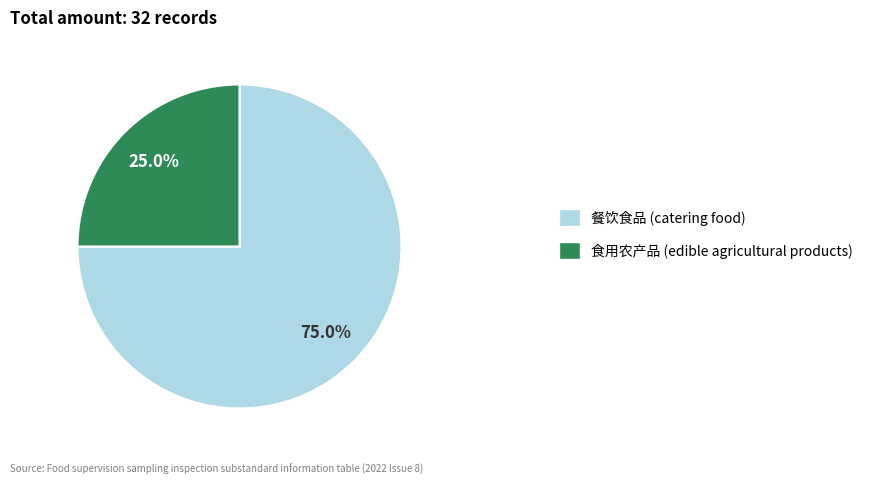

Count the number of slices in the pie.

2